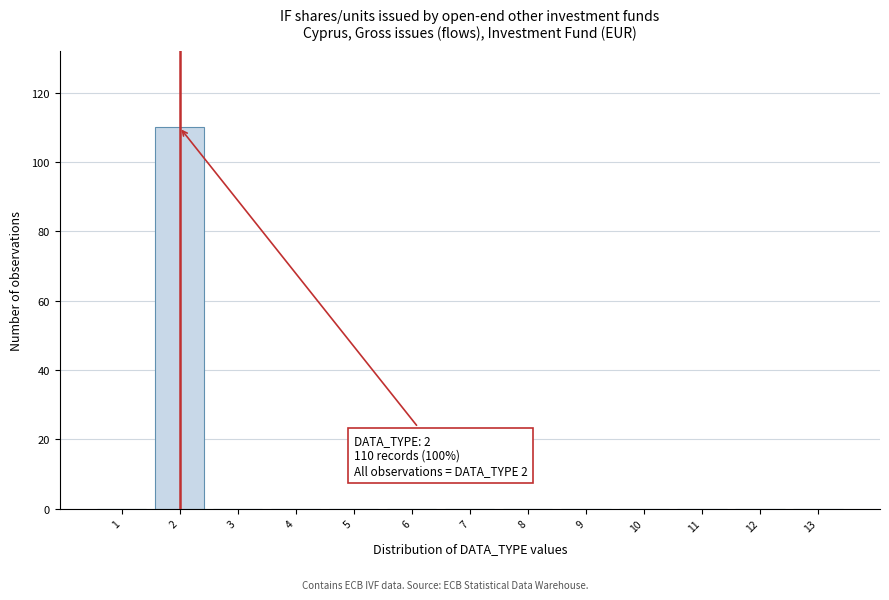

Over which range of the x-axis is the bar tallest?

1.5 to 2.5